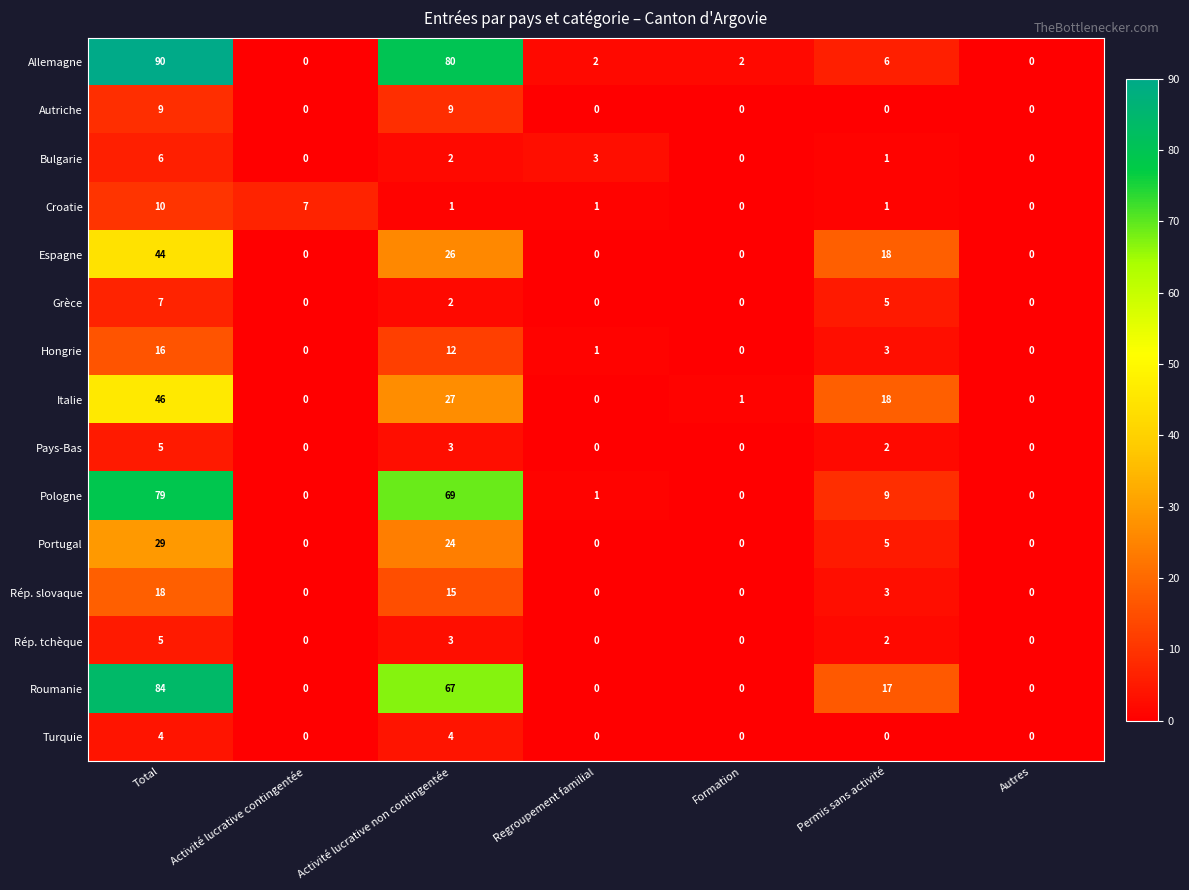

Which series changed the most between Activité lucrative contingentée and Activité lucrative non contingentée?

Allemagne